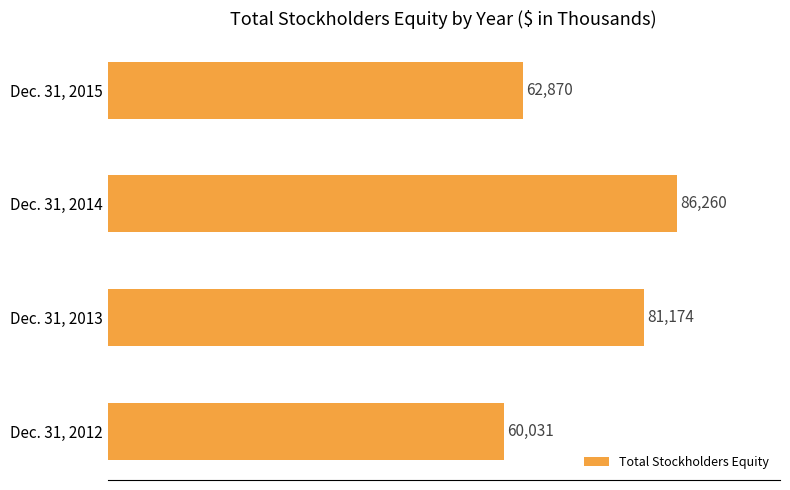

What is the sum of the values at Dec. 31, 2015 and Dec. 31, 2012?

122901